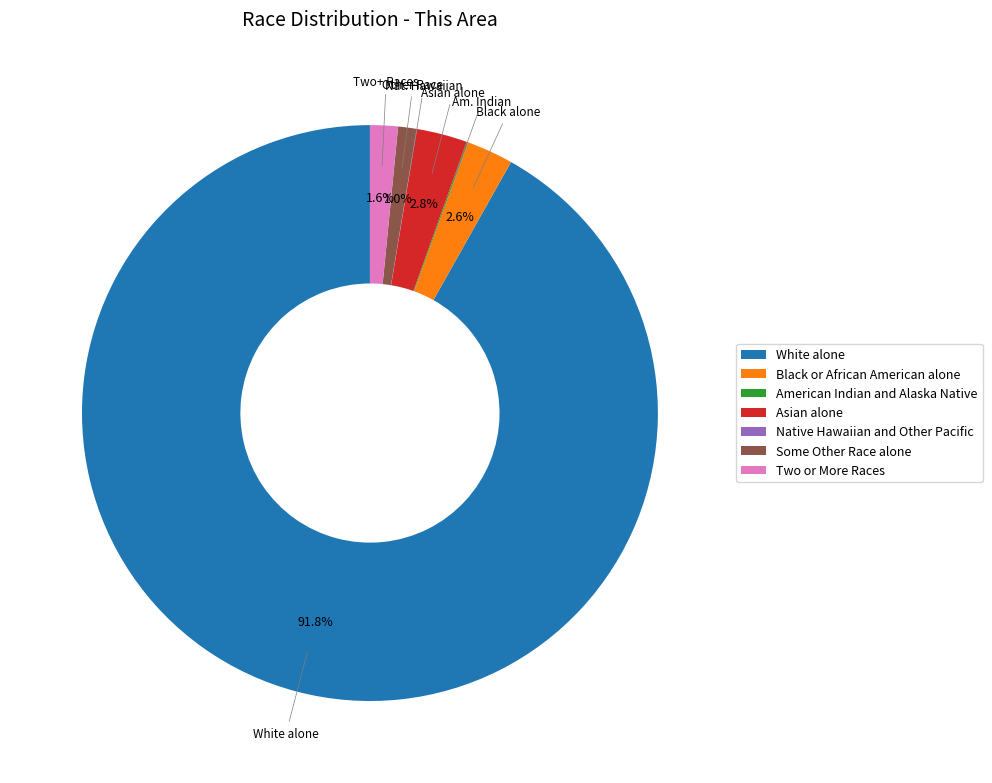

Combined, do Two or More Races and Some Other Race alone account for over 50%?

No